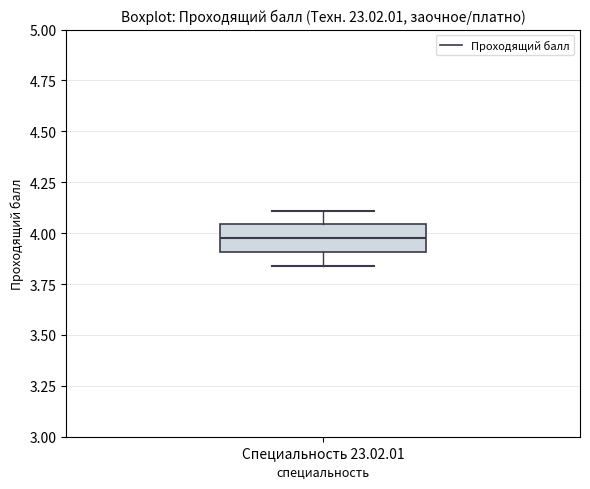

Transcribe this box plot: give where the median line is, the range the box spans, and where the two whiskers end, as read against the y-axis. The values are not printed on the chart, so give them approximately, as read against the axis.

median 4.00, box 3.90 to 4.05, whiskers 3.85 to 4.10